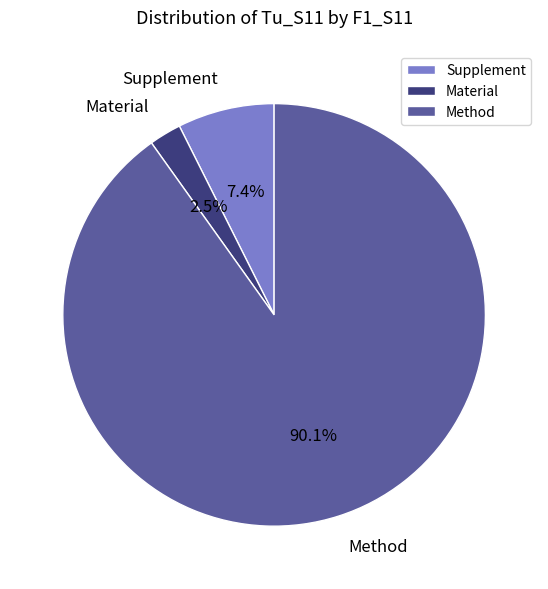

Is Supplement the majority of the pie?

No